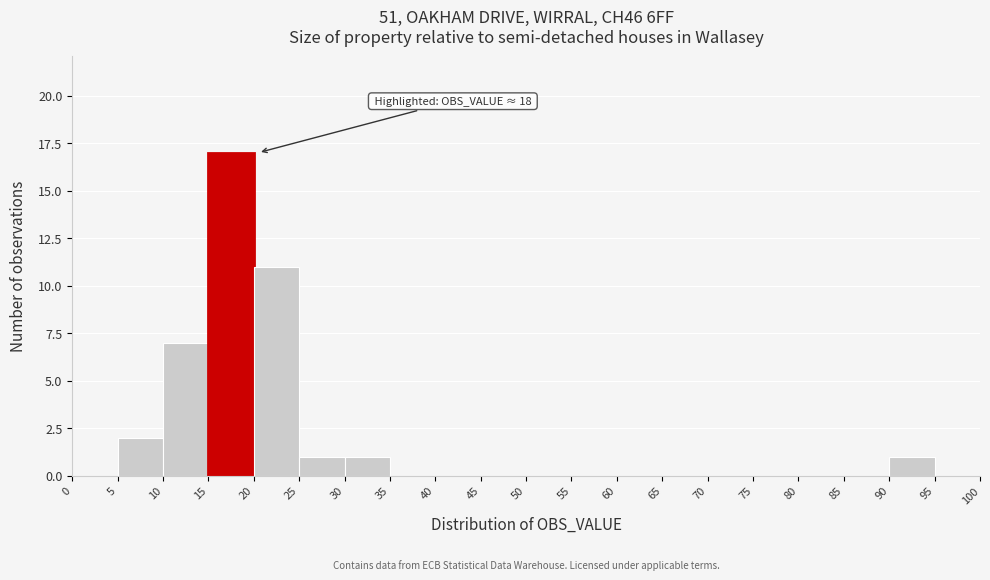

Which range on the x-axis has the tallest bar?

15 to 20